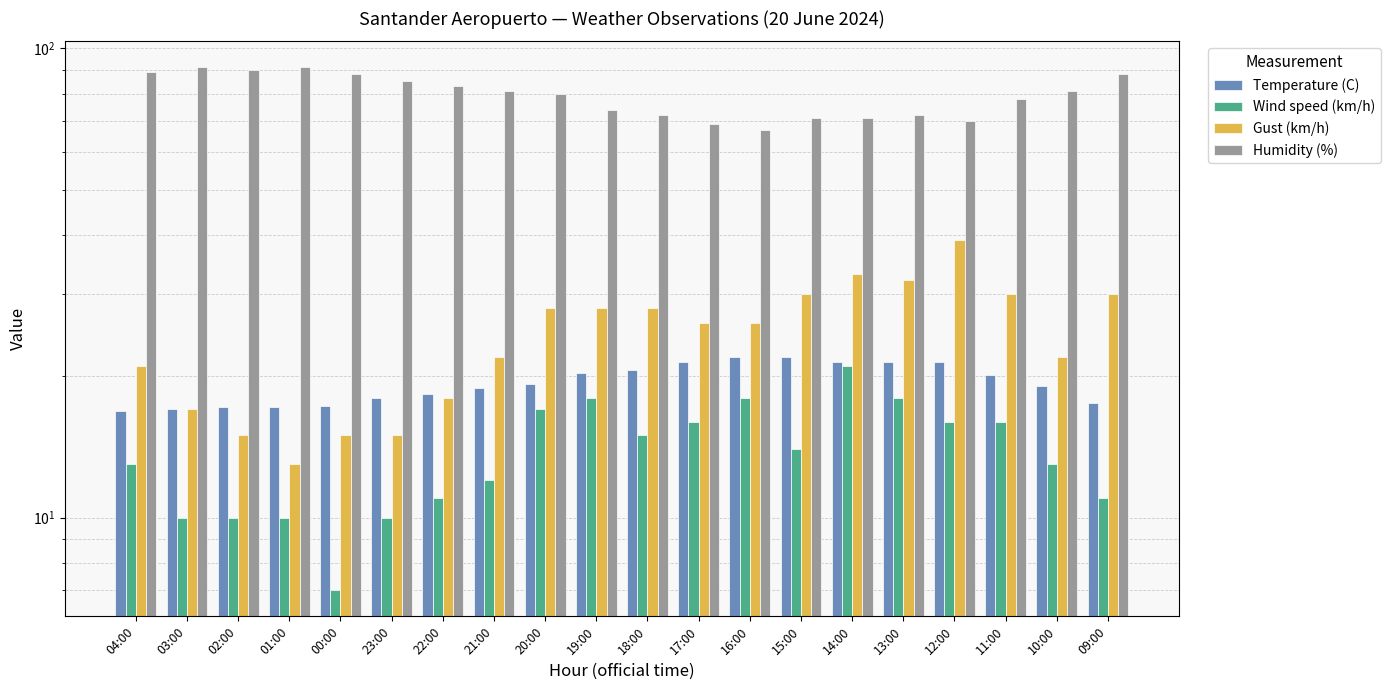

How many categories are shown in the chart?

20